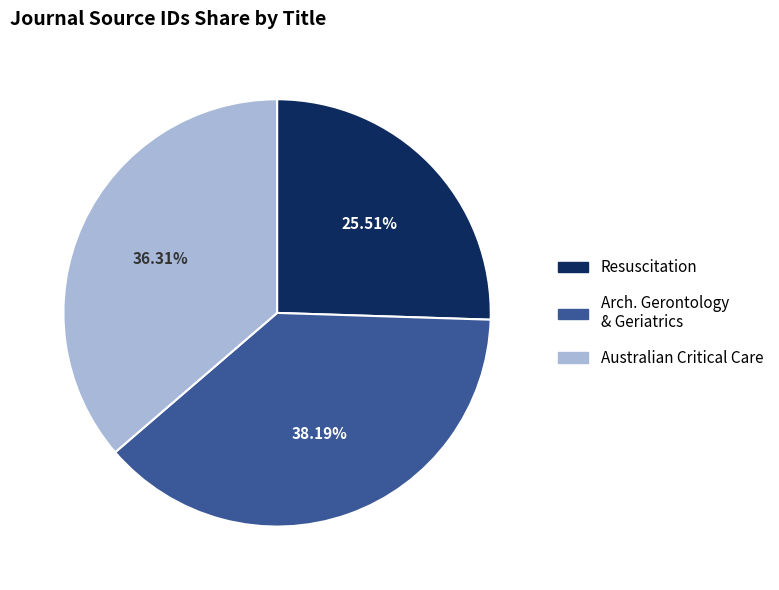

To the nearest percent, what is the average slice percentage?

33%